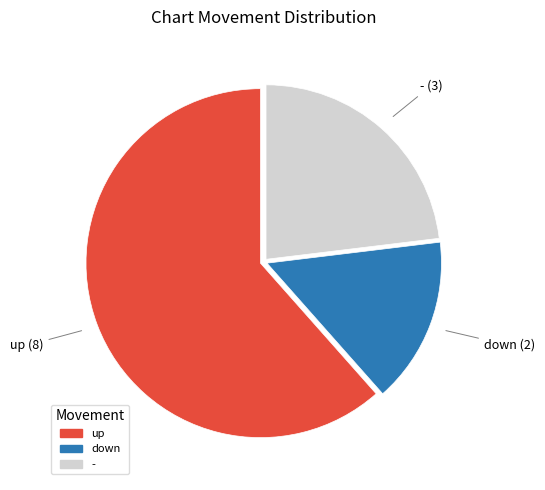

Is the sum of up and down greater than half?

Yes